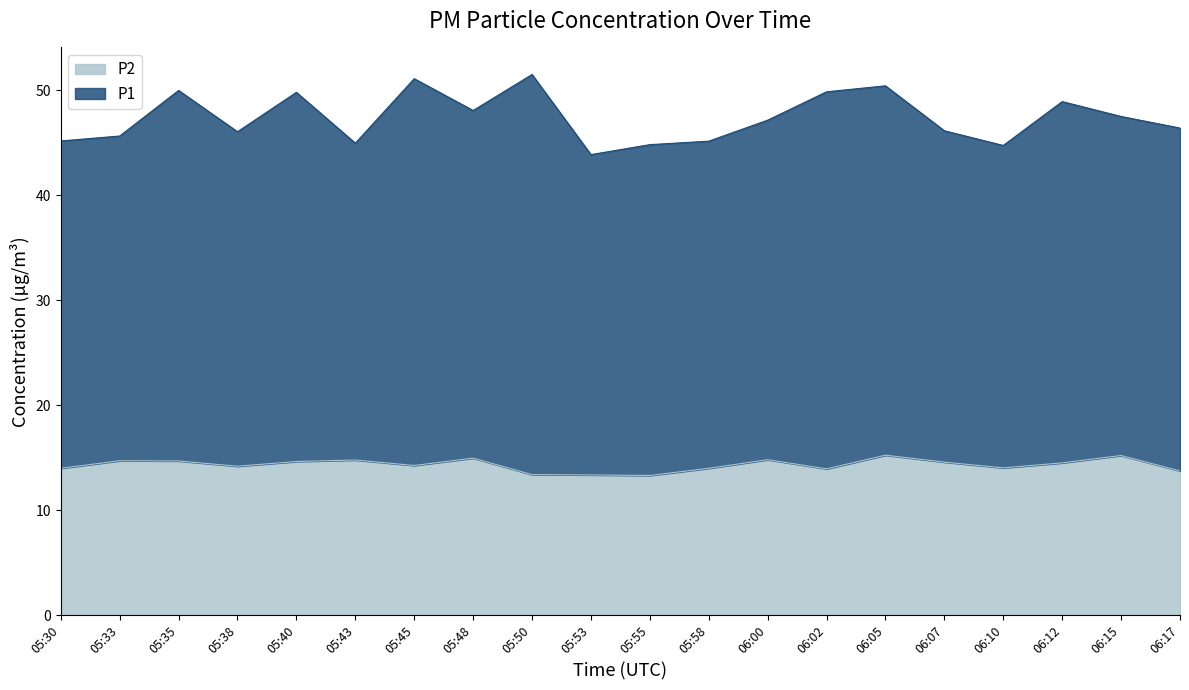

What is the value of the 1st point from the left?

14.0